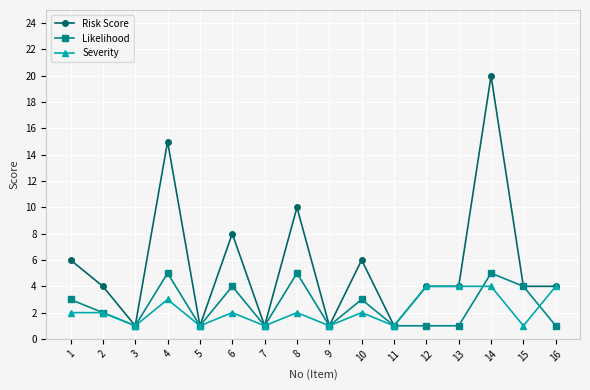

At which category is the sum across all series the highest?

14